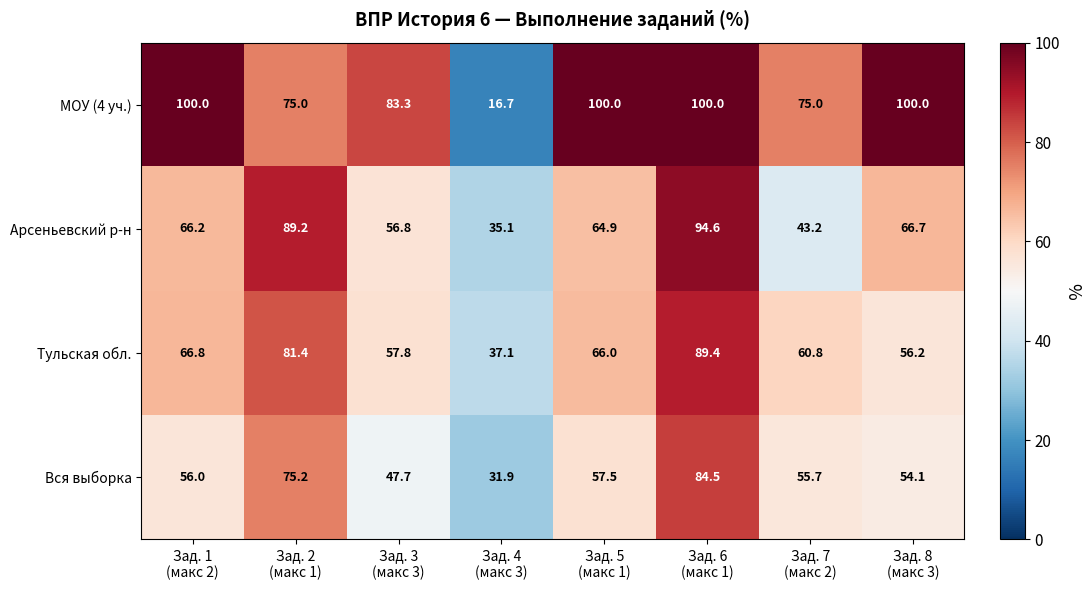

What is the lowest value of the МОУ (4 уч.) series?

16.7